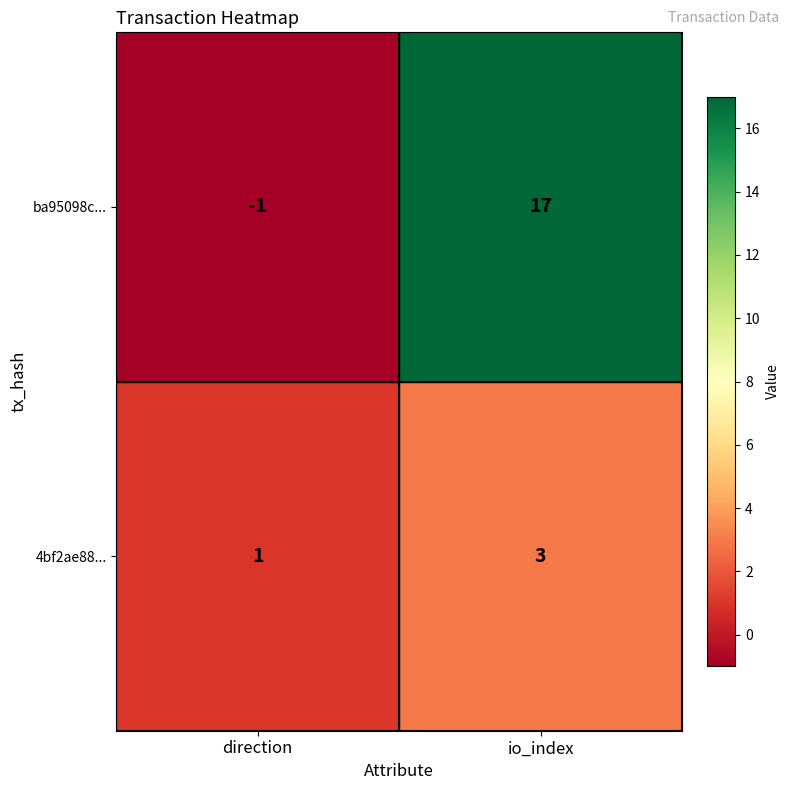

Reading left to right, transcribe all the data shown in this chart.

ba95098c...: -1	17
4bf2ae88...: 1	3